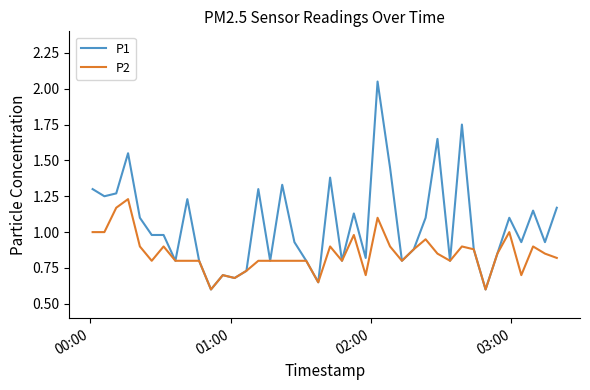

What is the minimum value for P1?

0.6